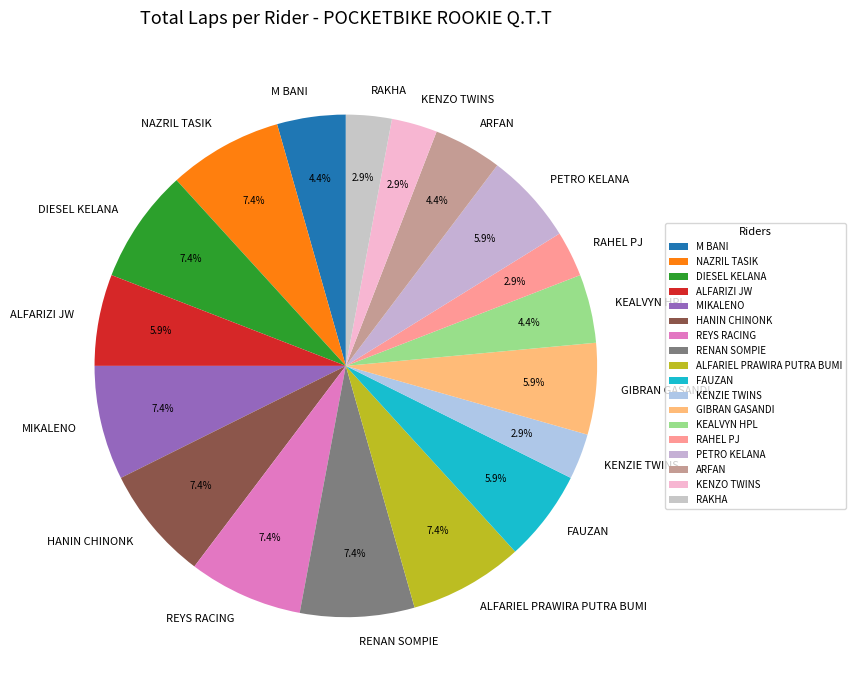

Which has a higher value, FAUZAN or ARFAN?

FAUZAN